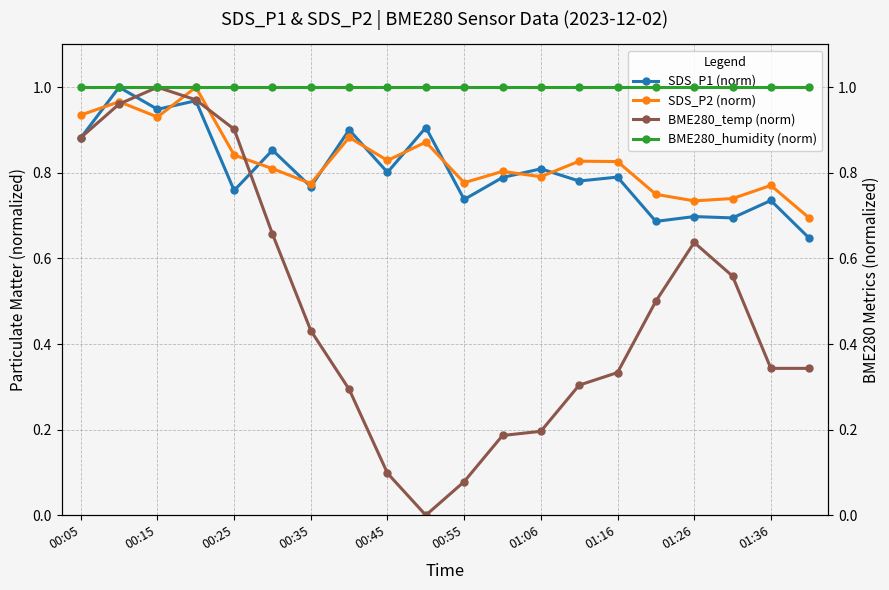

True or false: SDS_P1 (norm) has more than 1 interior local peaks.

True